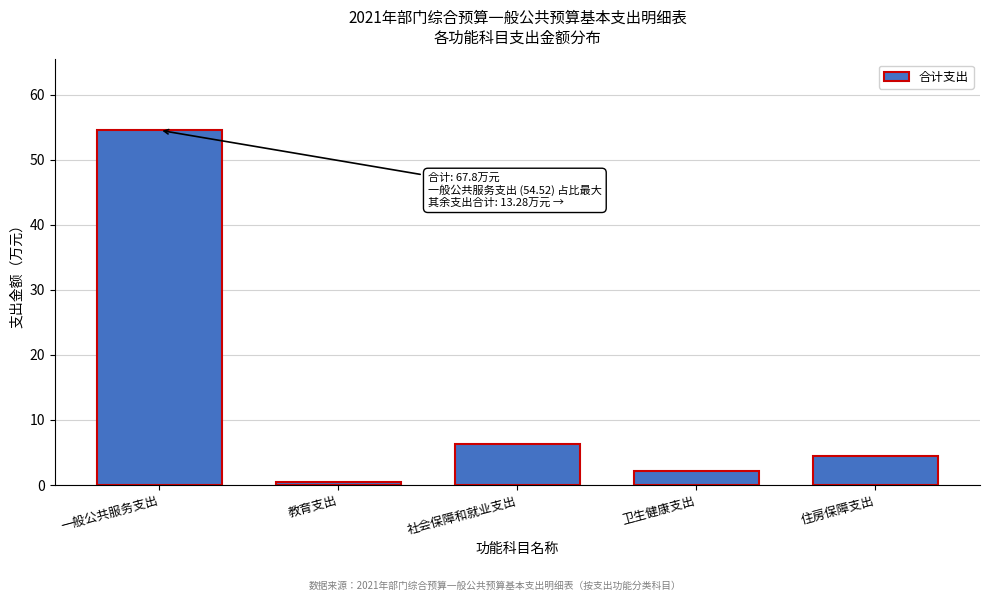

Reading left to right, what are all the values shown in this chart?

一般公共服务支出=54.5	教育支出=0.4	社会保障和就业支出=6.3	卫生健康支出=2.2	住房保障支出=4.4